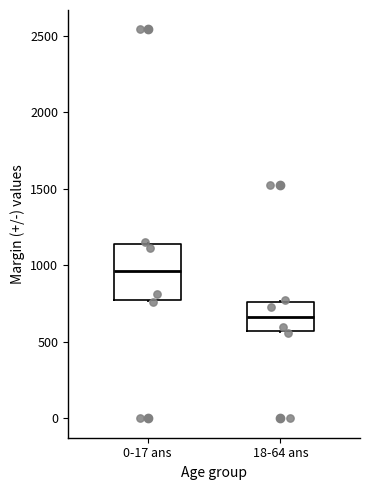

Which box's median line is the lowest?

18-64 ans